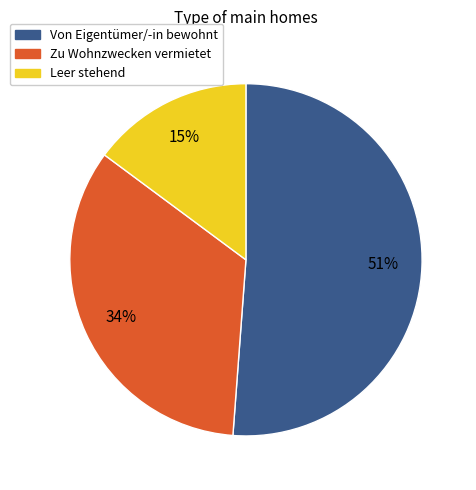

What percentage is the Leer stehend slice, to the nearest percent?

15%